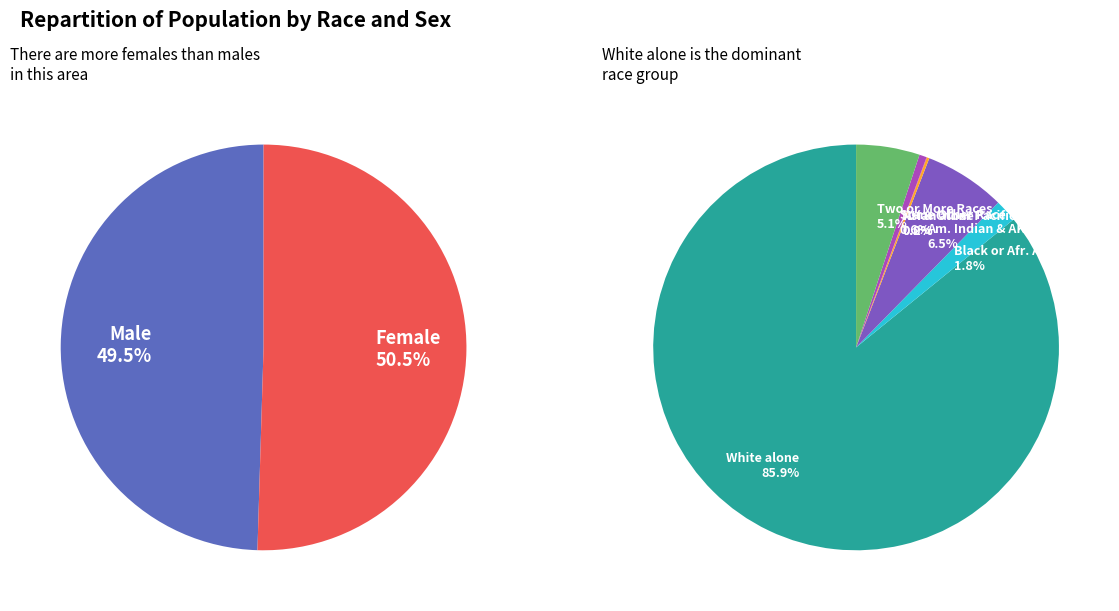

Rank the categories by value from lowest to highest.

Native Hawaiian and Other Pacific, Asian alone, Some Other Race alone, Black or African American alone, Two or More Races, American Indian and Alaska Native, White alone